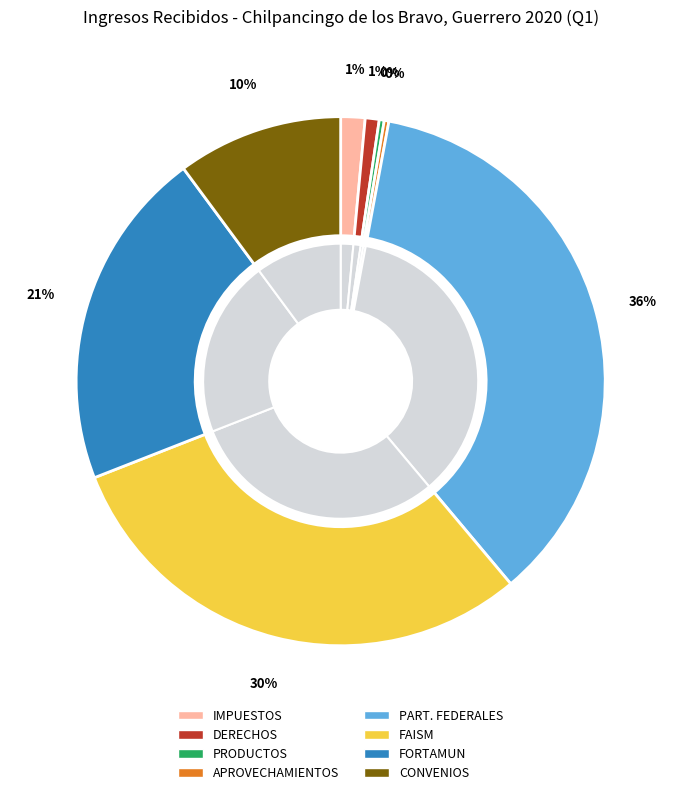

True or false: IMPUESTOS accounts for 11% of the total.

False